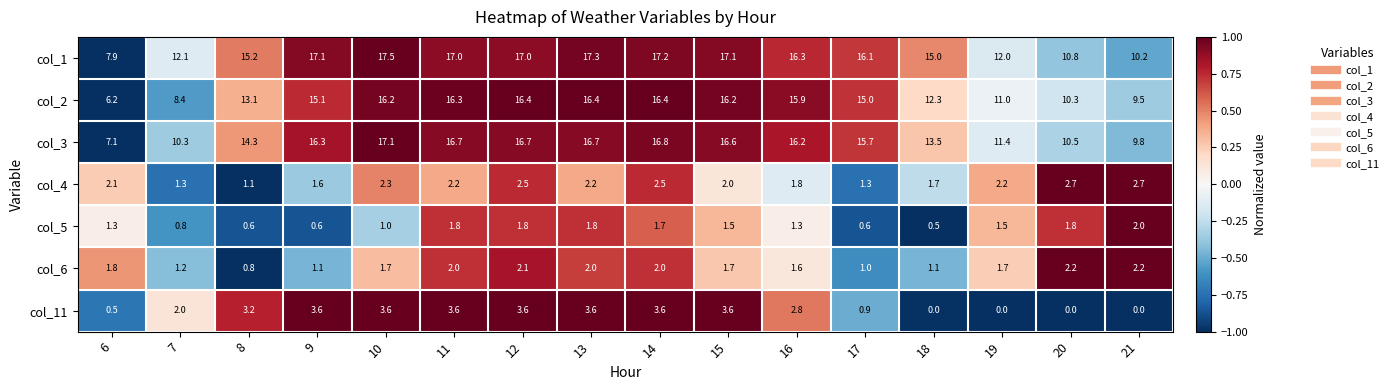

At which label is col_2 closest to 11?

19